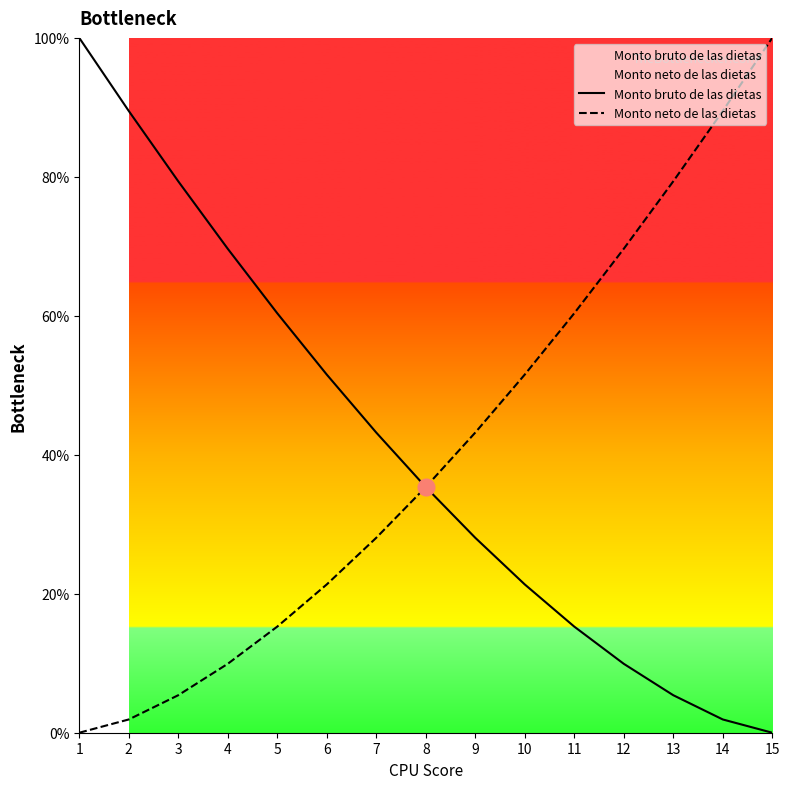

What are all the series names shown in the legend?

Monto bruto de las dietas, Monto neto de las dietas